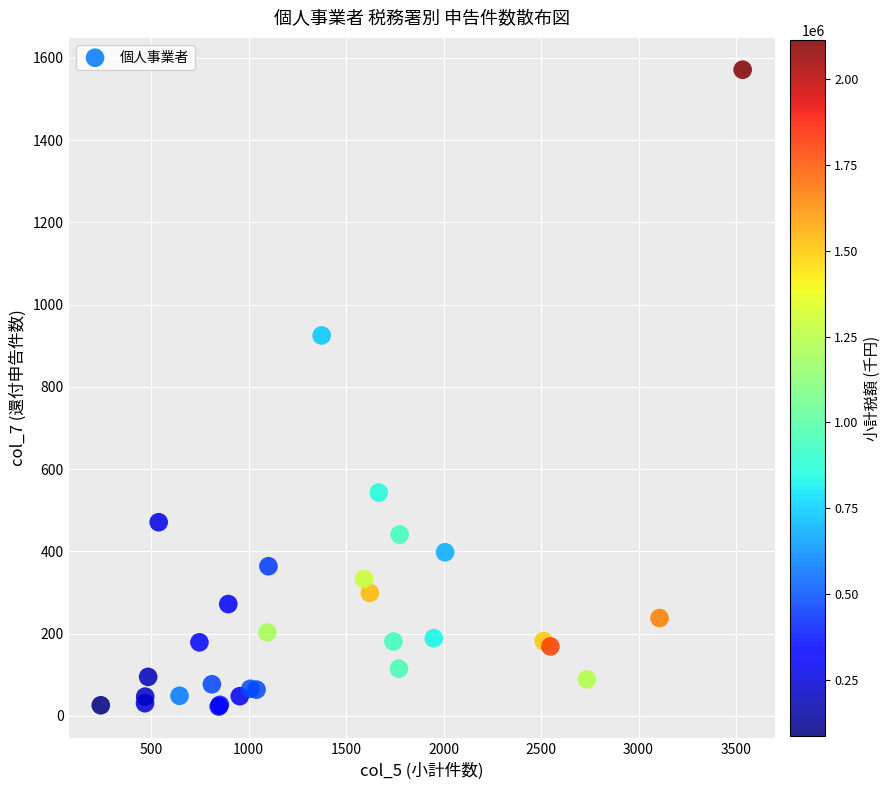

What Y value in the scatter plot is closest to 797?

925